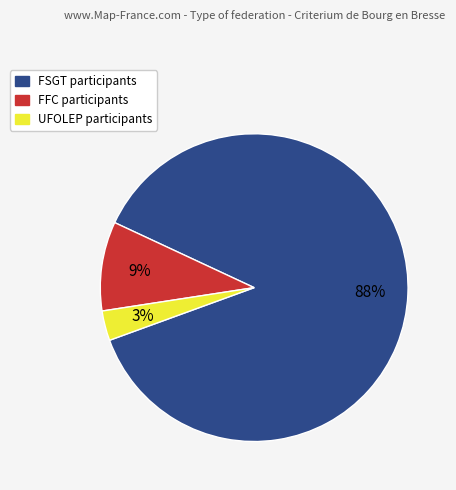

Do UFOLEP and FSGT together represent more than half of the pie?

Yes